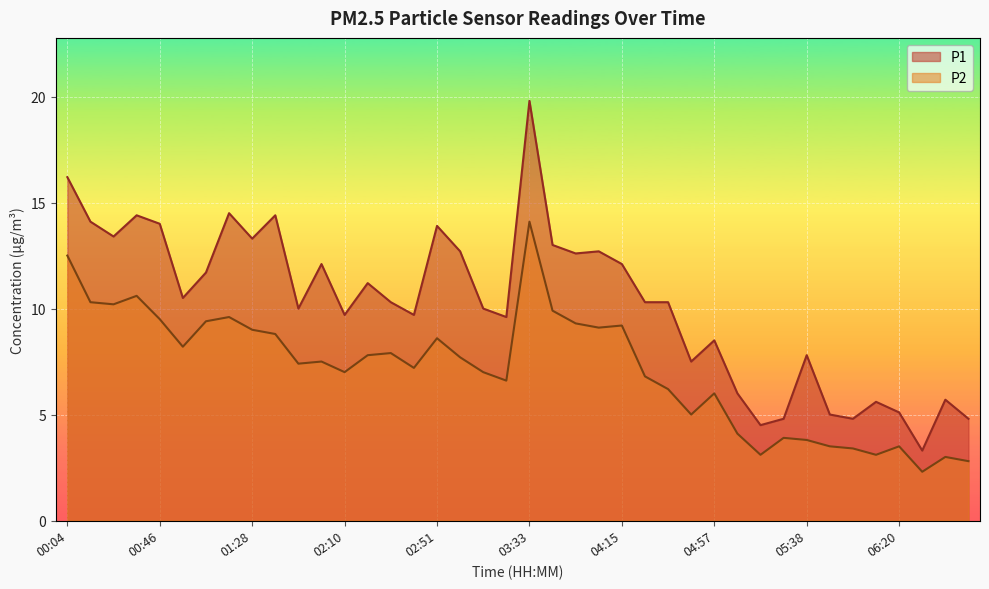

What is the label of the 25th point from the right?

02:41